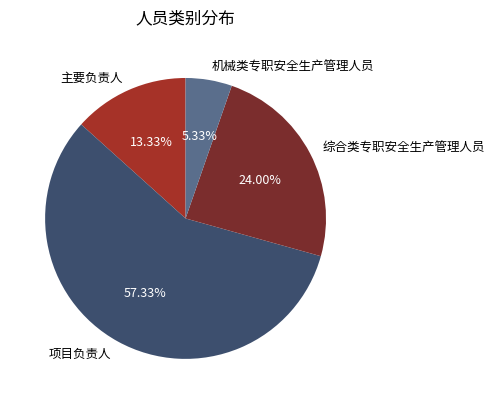

Rank the categories by value from lowest to highest.

机械类专职安全生产管理人员, 主要负责人, 综合类专职安全生产管理人员, 项目负责人